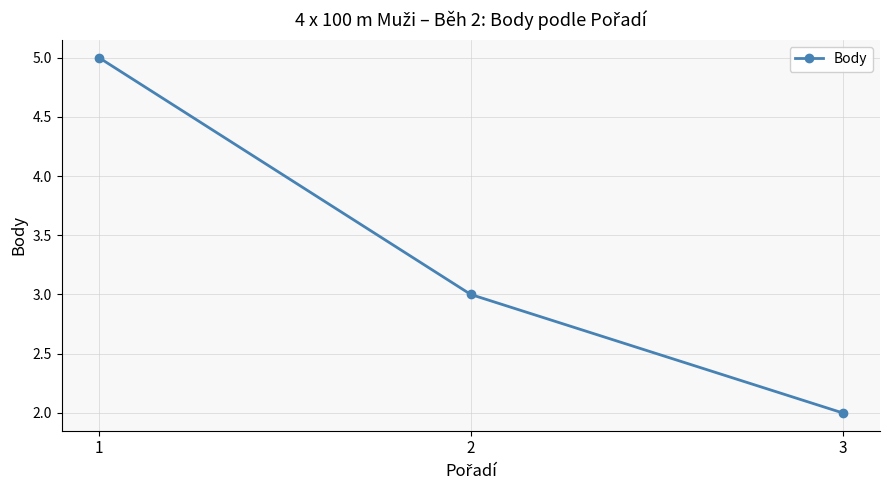

Count the number of data series in this chart.

1